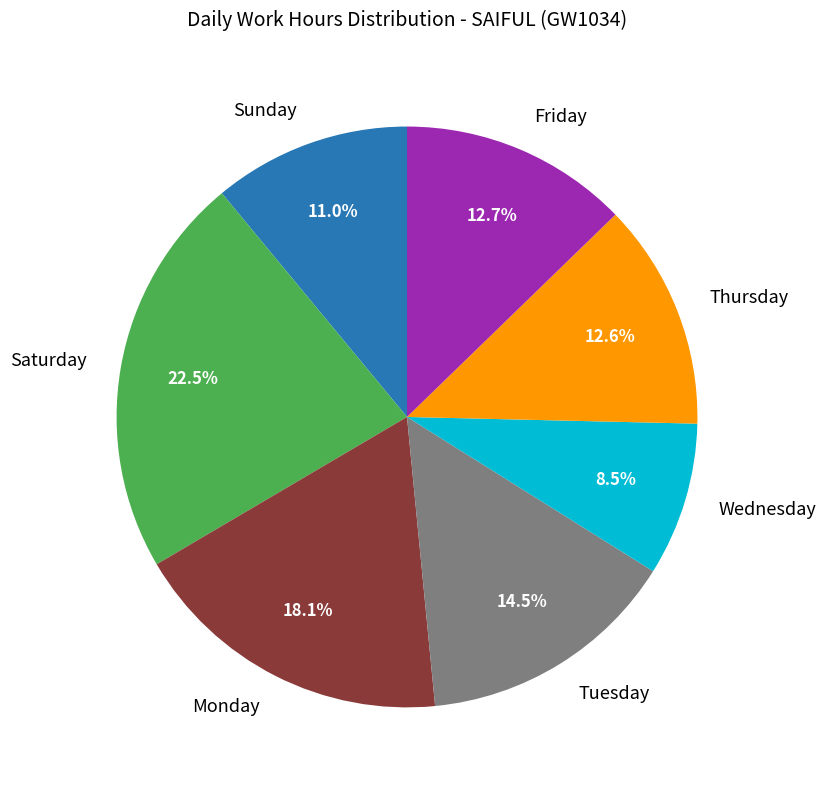

What is the smallest slice in the pie chart?

Wednesday